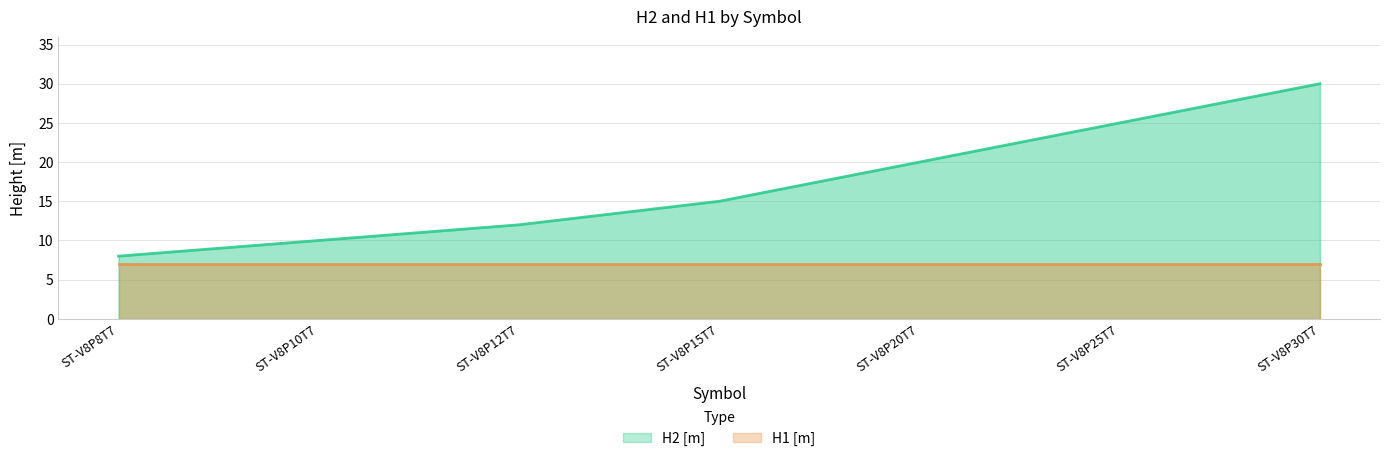

Where does the data first go above 15?

ST-V8P20T7